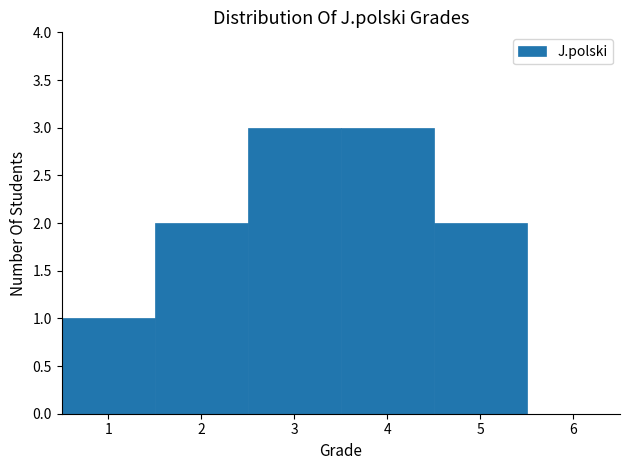

Reading left to right, list every bar in this chart as the range it spans on the x-axis followed by its height. The values are not printed on the chart, so give them approximately, as read against the axis.

0.5 to 1.5: 1
1.5 to 2.5: 2
2.5 to 3.5: 3
3.5 to 4.5: 3
4.5 to 5.5: 2
5.5 to 6.5: 0